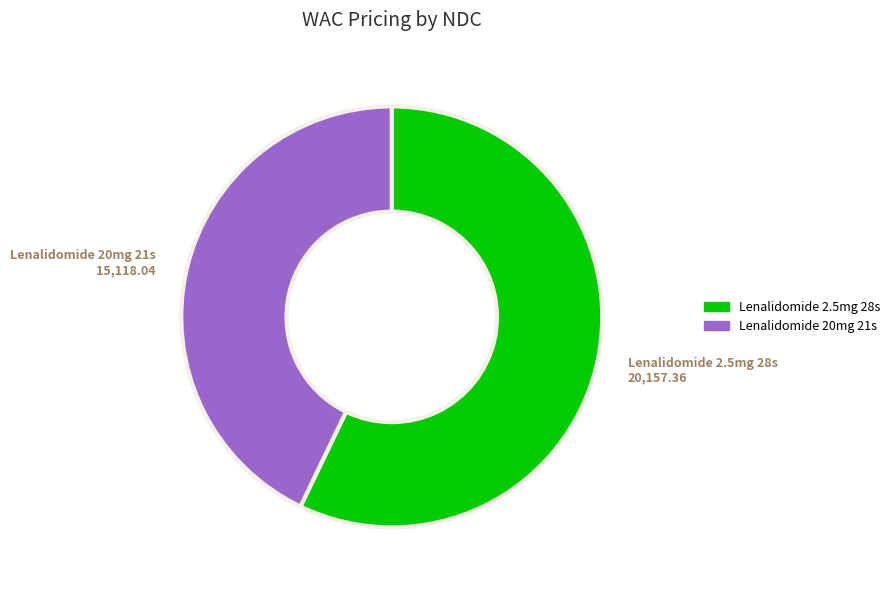

Between Lenalidomide 2.5mg 28s and Lenalidomide 20mg 21s, which is larger?

Lenalidomide 2.5mg 28s